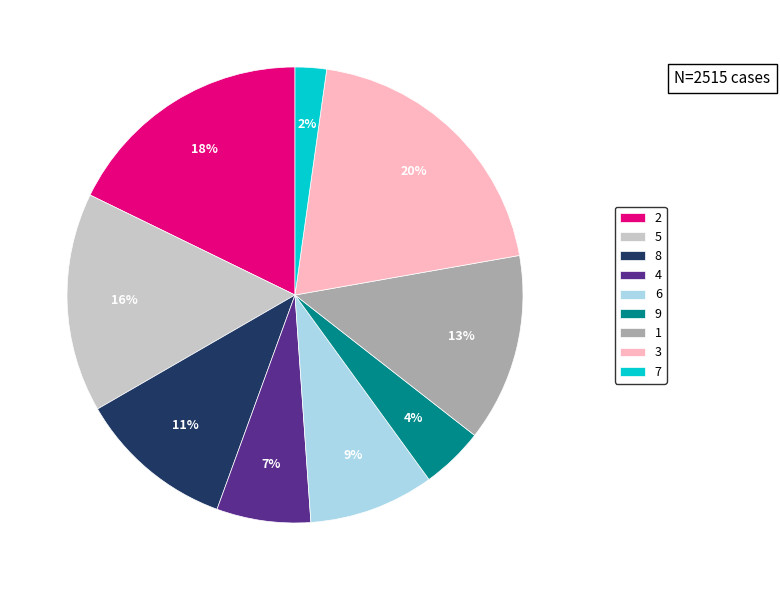

Rank the categories by value from highest to lowest.

3, 2, 5, 1, 8, 6, 4, 9, 7